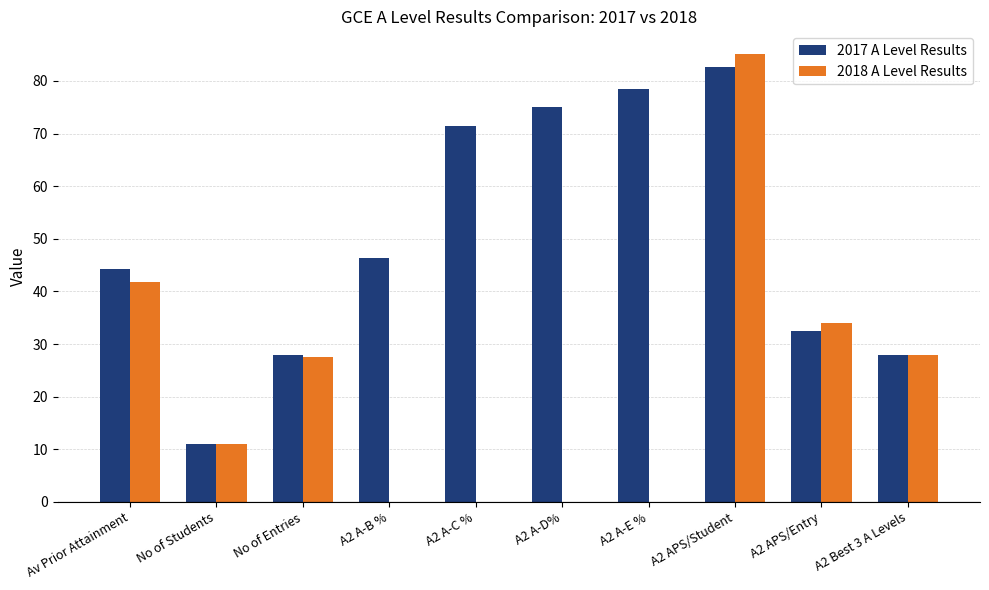

What is the total value across all series at A2 A-D%?

75.0